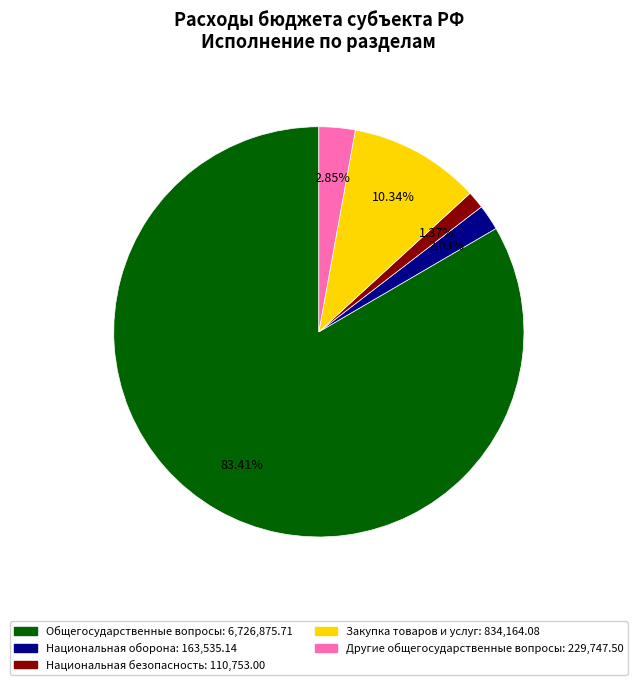

Which category has the smallest portion of the pie?

Национальная безопасность